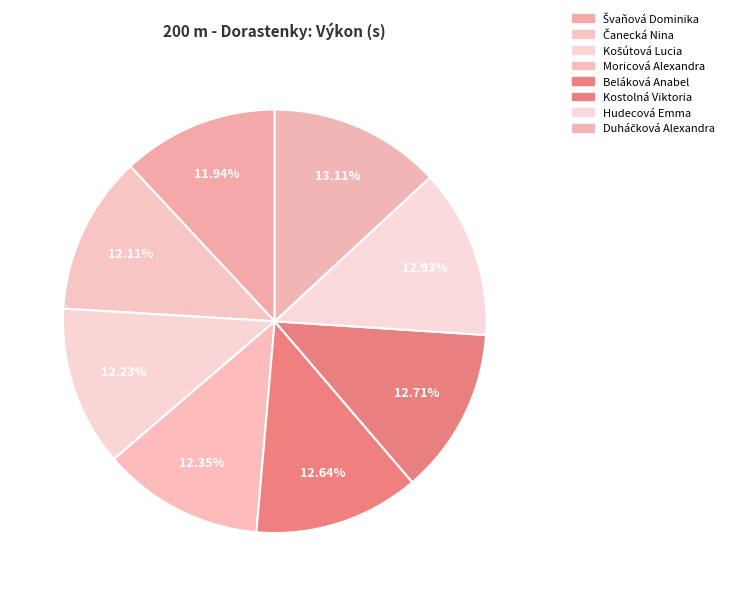

What is the largest slice in the pie chart?

Duháčková Alexandra